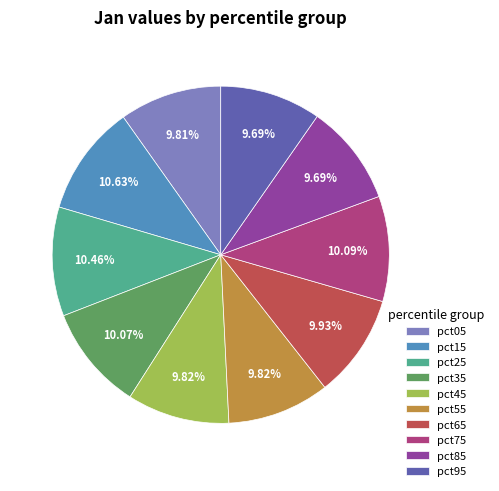

To the nearest percent, what portion does pct85 represent?

10%